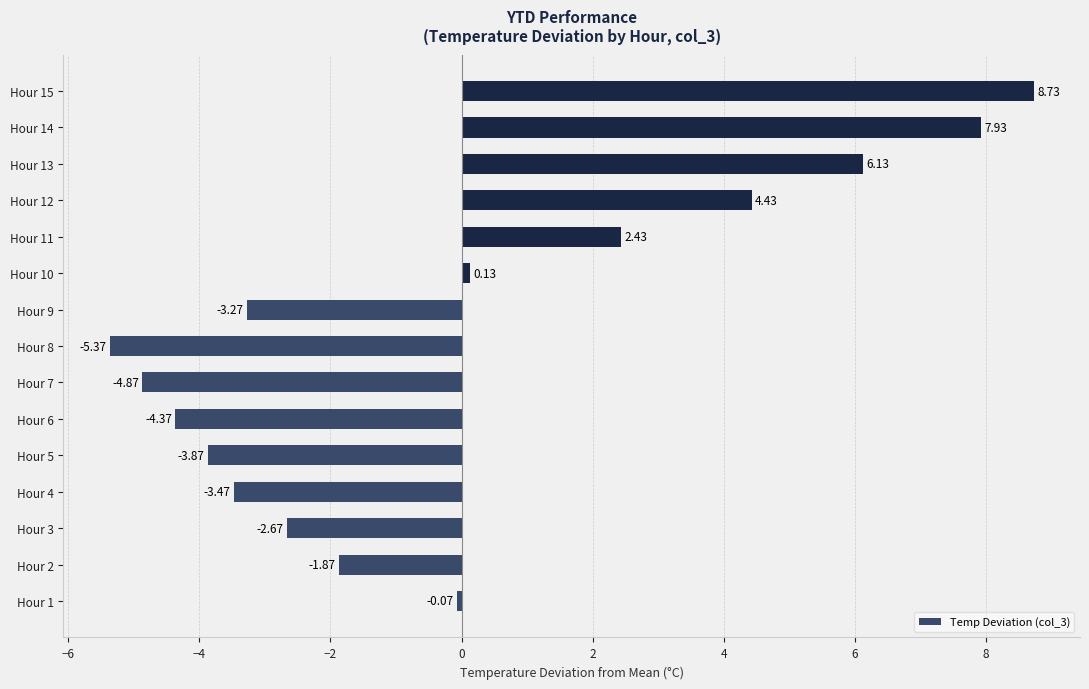

Does the chart contain stacked bars?

No